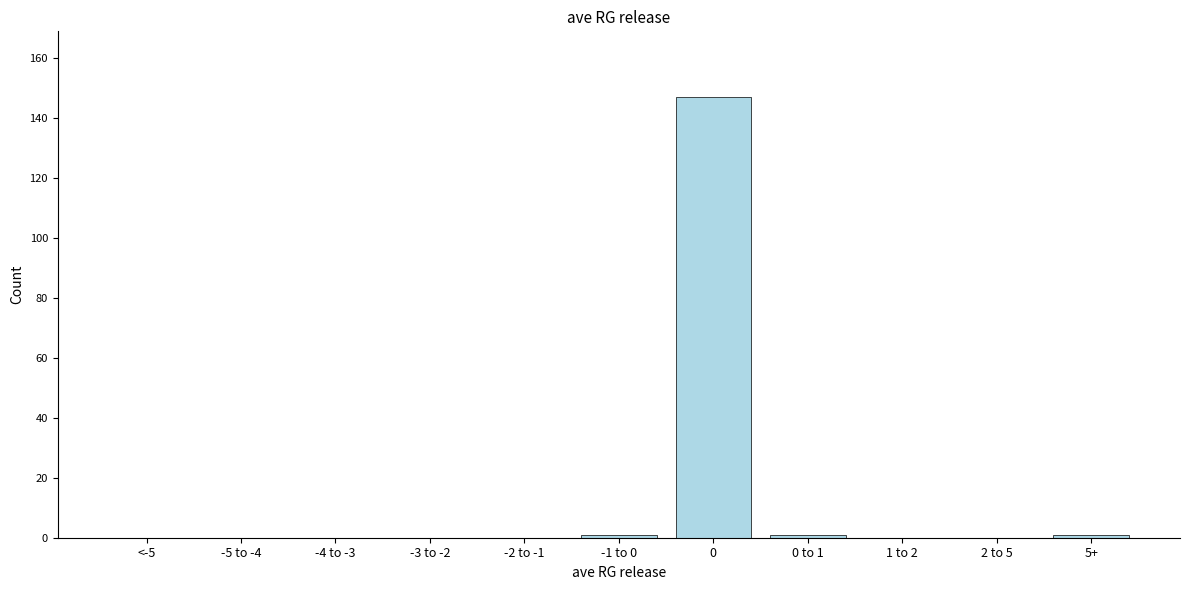

Reading left to right, what are all the values shown in this chart?

<-5=0	-5 to -4=0	-4 to -3=0	-3 to -2=0	-2 to -1=0	-1 to 0=1	0=147	0 to 1=1	1 to 2=0	2 to 5=0	5+=1